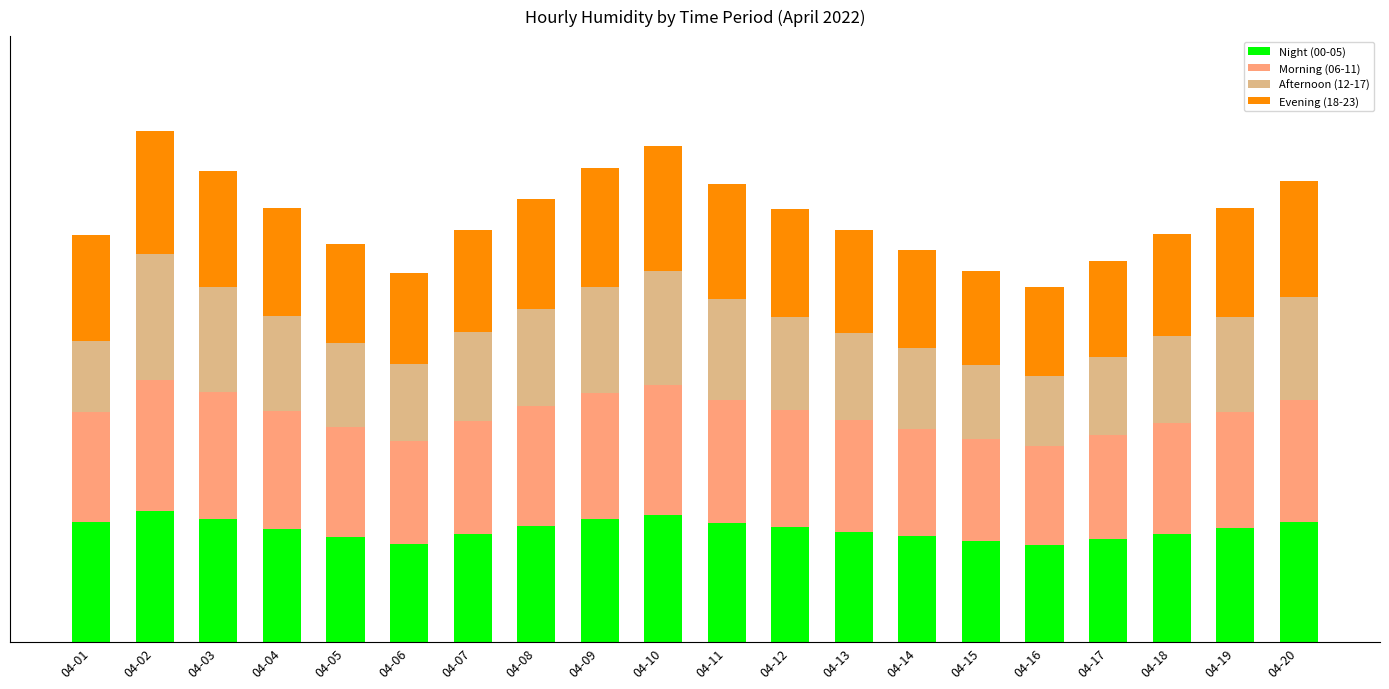

What is the approximate value of Evening (18-23) at 04-06?

63.5